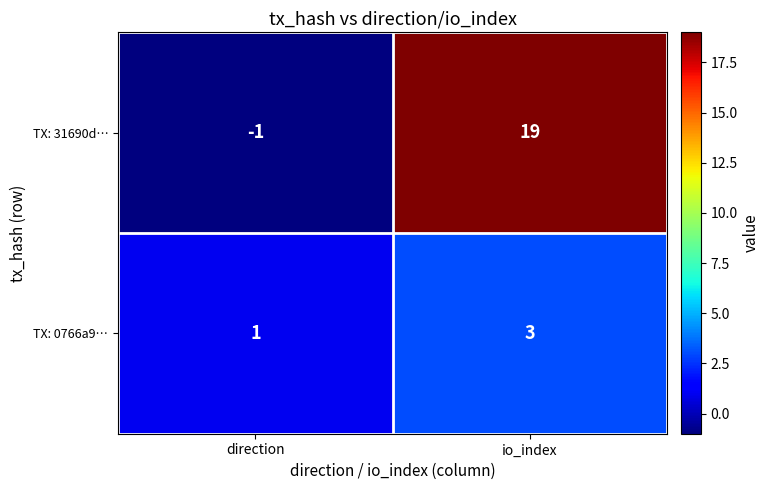

How many negative values does the TX: 31690d… series have?

1